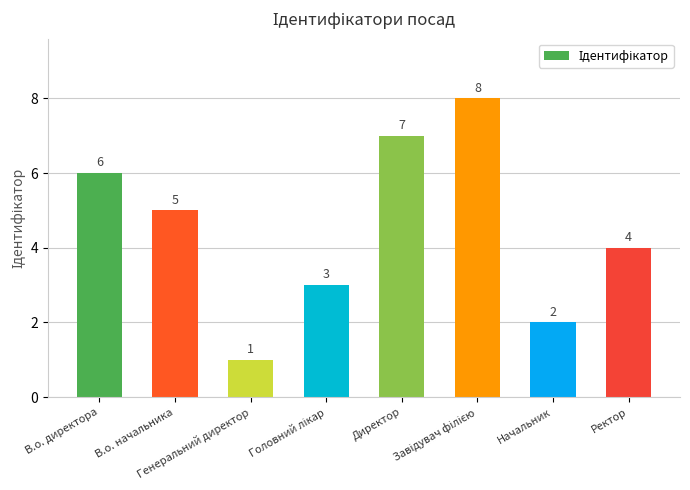

Count the values in the range 3 to 7.

5